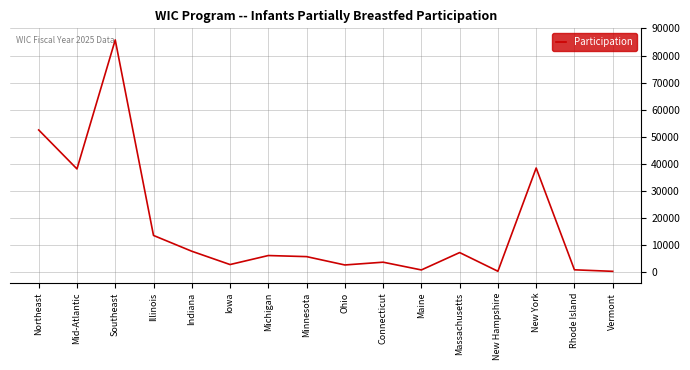

What is the approximate value at Connecticut?

3755.3